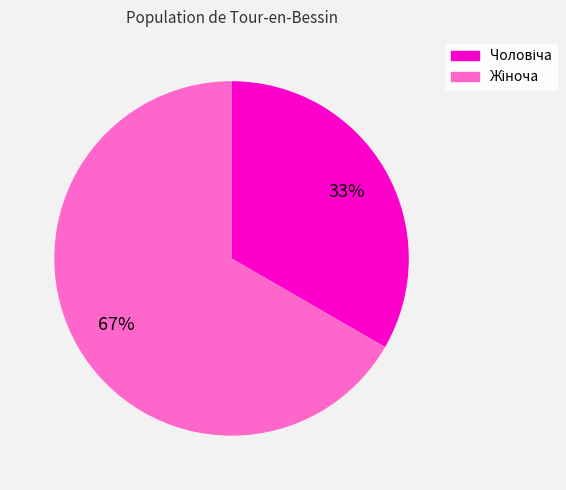

To the nearest percent, what is the average slice percentage?

50%